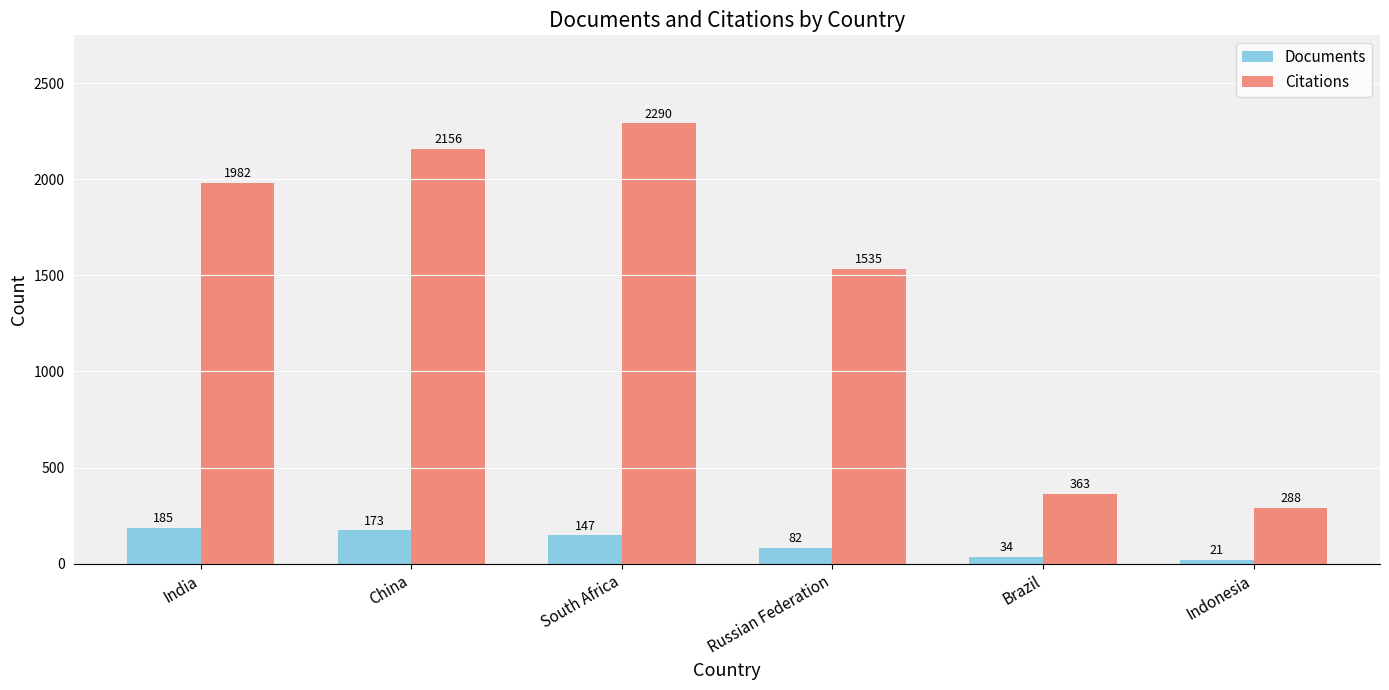

Is it true that Citations equals 869 at India?

False